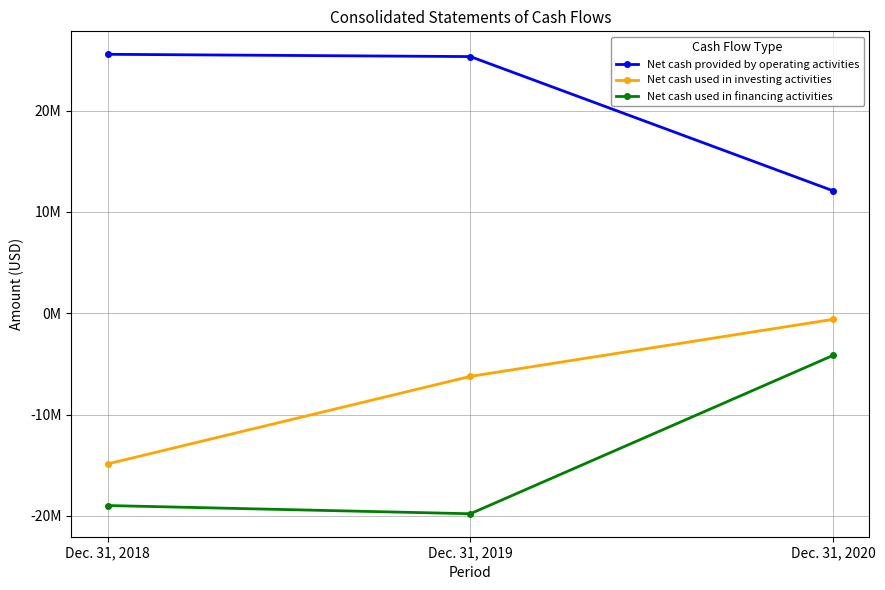

Rank the categories by Net cash used in financing activities value from highest to lowest.

Dec. 31, 2020, Dec. 31, 2018, Dec. 31, 2019